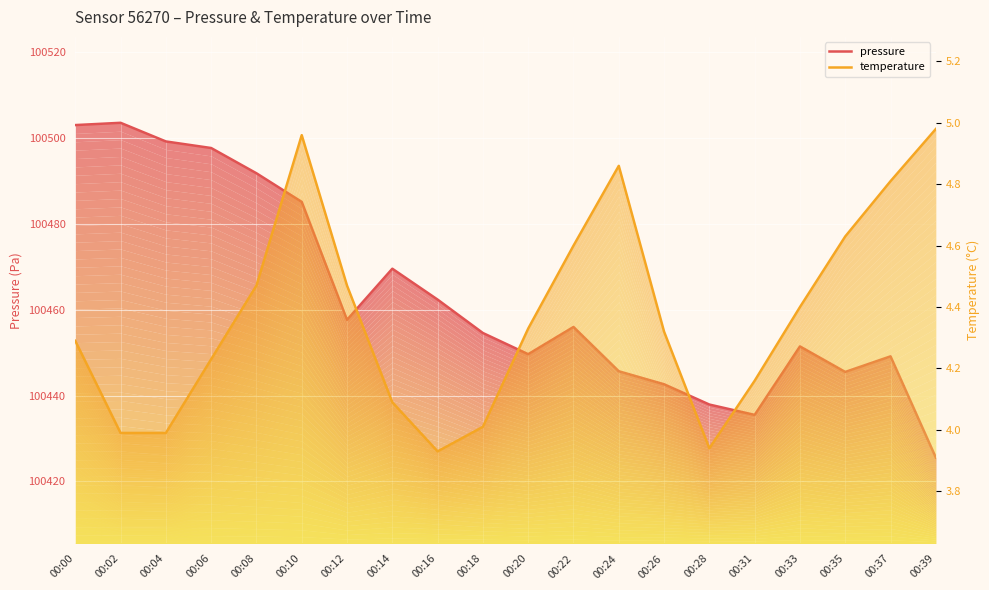

Is it true that temperature equals 2.4 at 00:18?

False